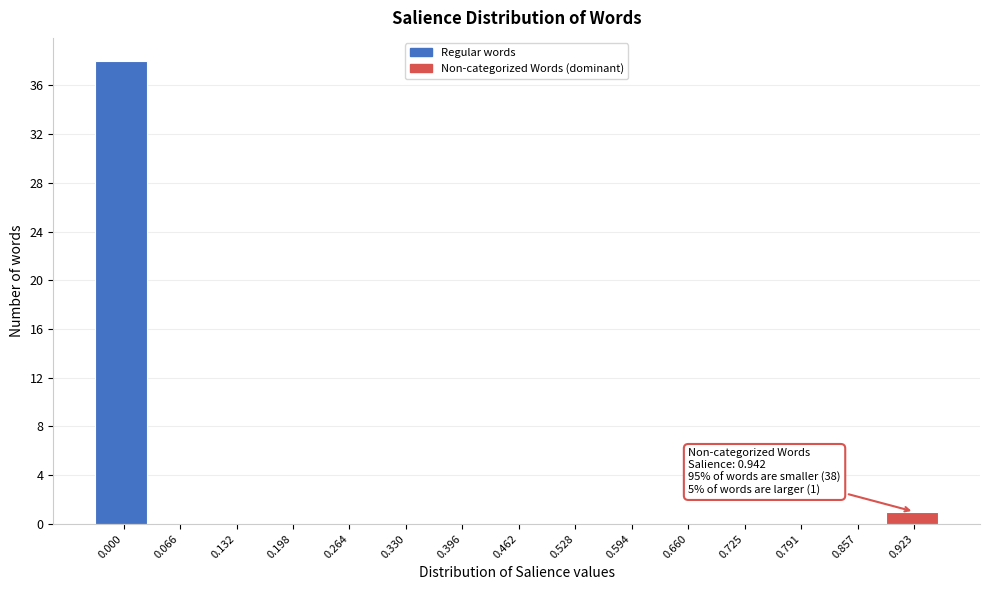

Reading left to right, transcribe all the data shown in this chart.

0.000=38	0.066=0	0.132=0	0.198=0	0.264=0	0.330=0	0.396=0	0.462=0	0.528=0	0.594=0	0.660=0	0.725=0	0.791=0	0.857=0	0.923=1